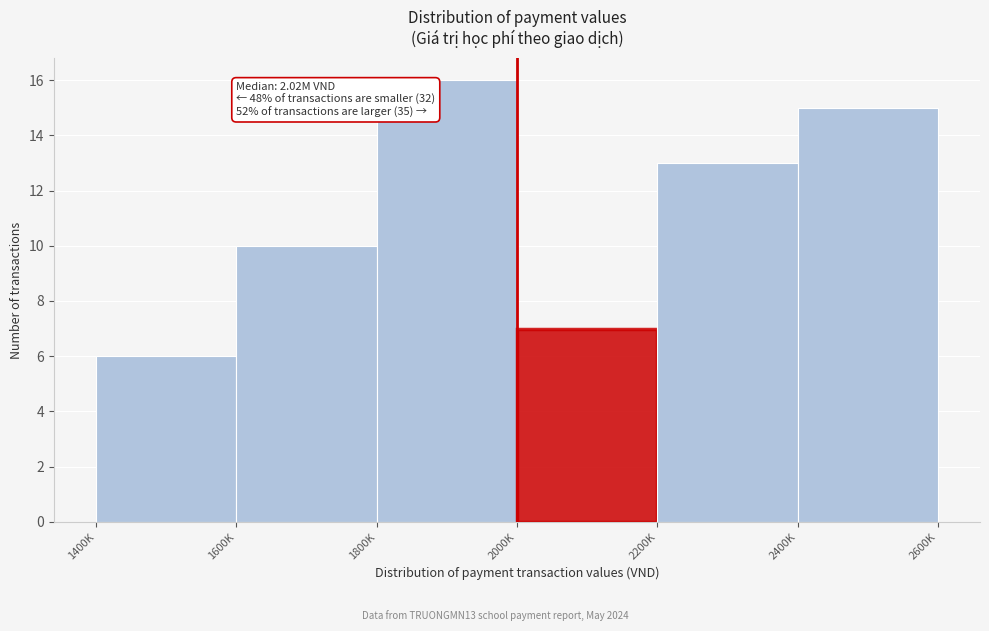

Reading left to right, what are all the values shown in this chart?

6	10	16	7	13	15